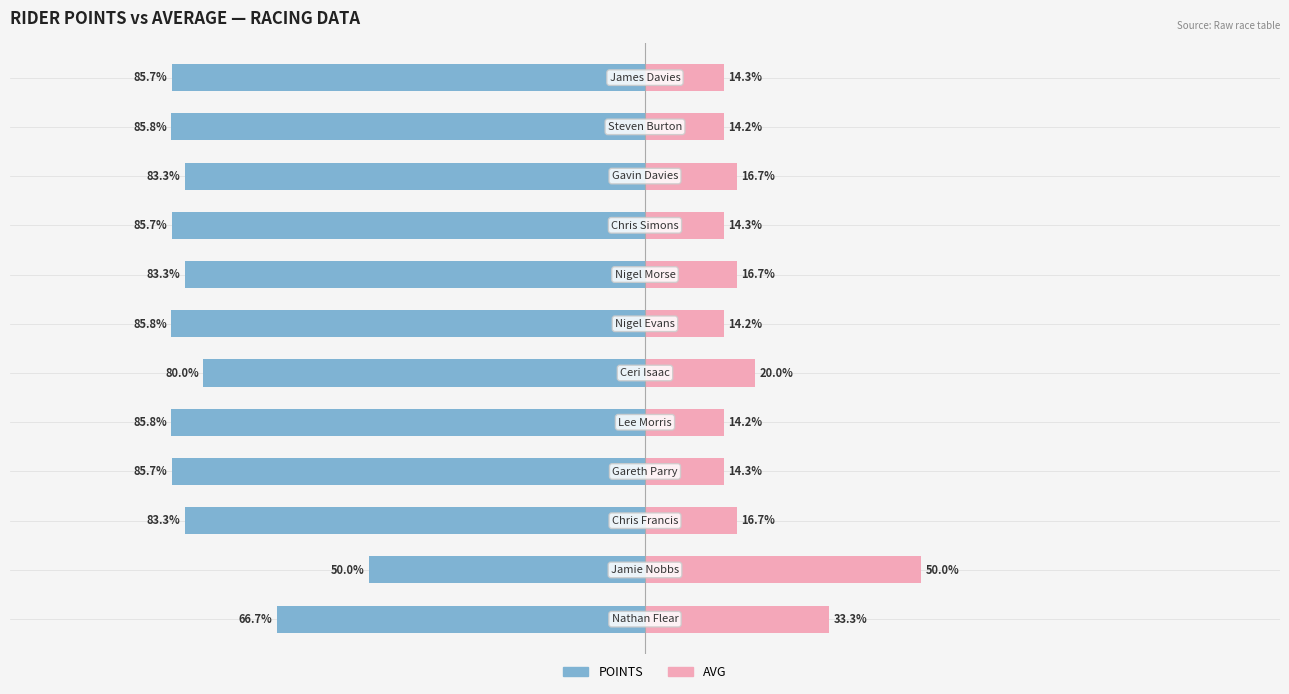

Rank the series at 7 from lowest to highest value.

POINTS, AVG